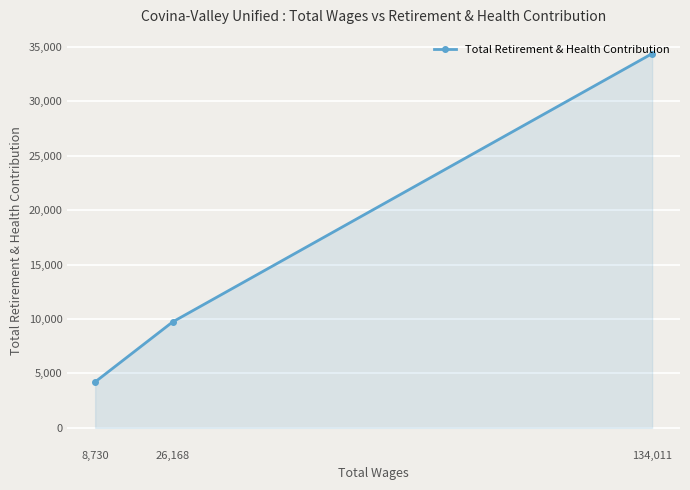

Rank the categories by value from lowest to highest.

8,730, 26,168, 134,011